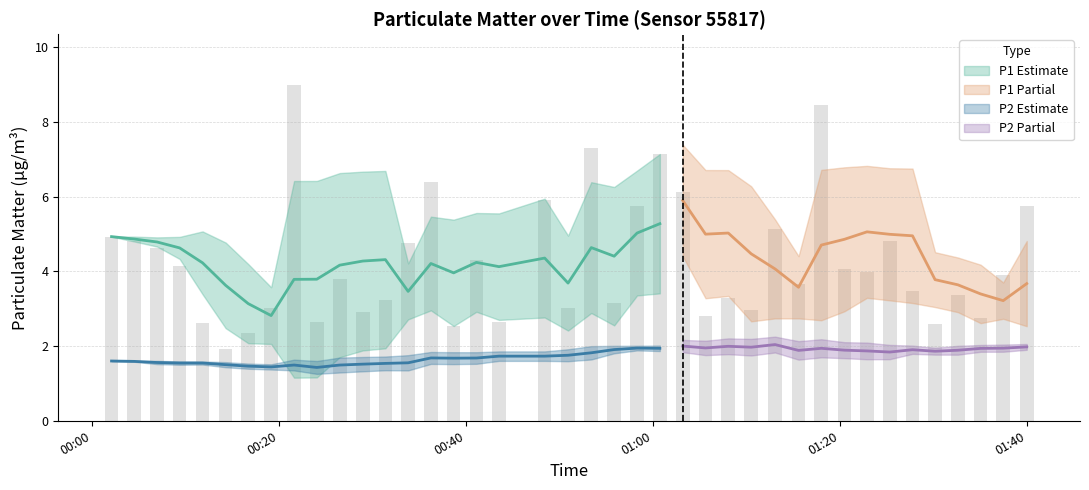

How many groups of bars are there?

40